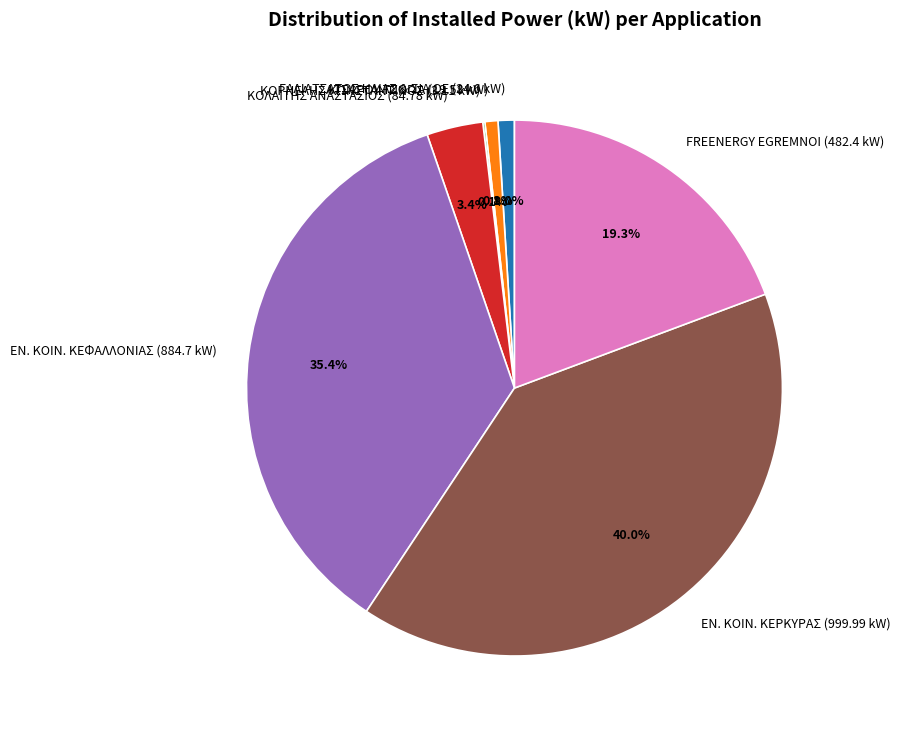

What portion of the pie excludes FREENERGY EGREMNOI (482.4 kW)?

80.7%